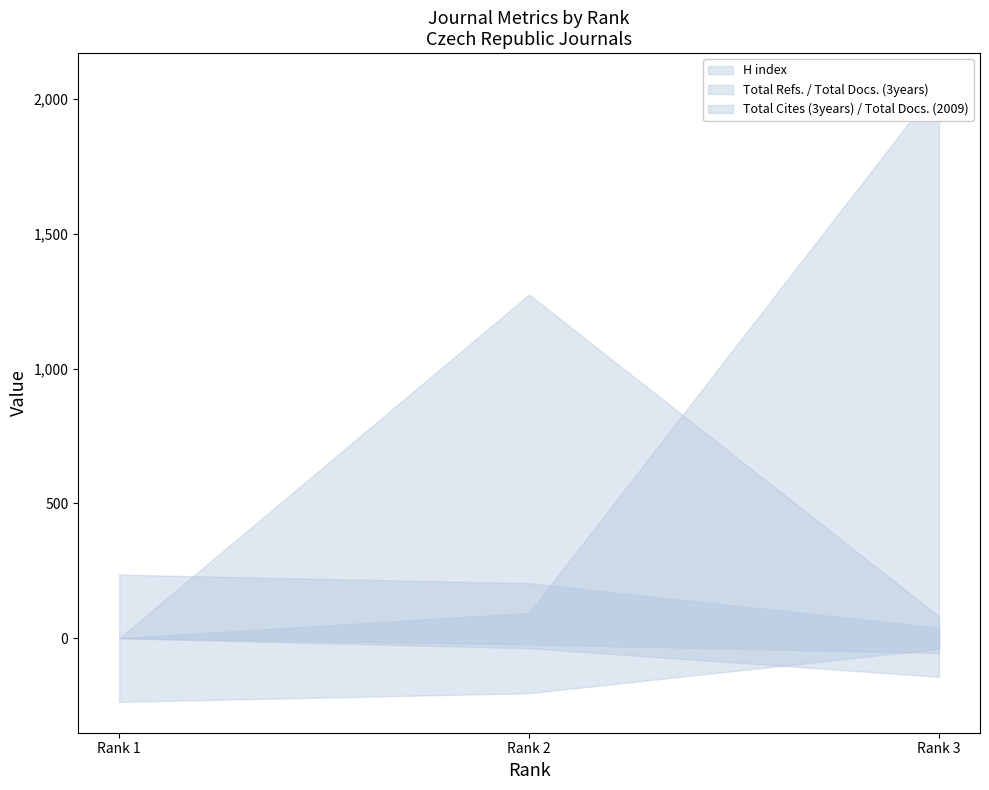

Where does the Total Docs. (3years) series first go above 37?

Rank 3